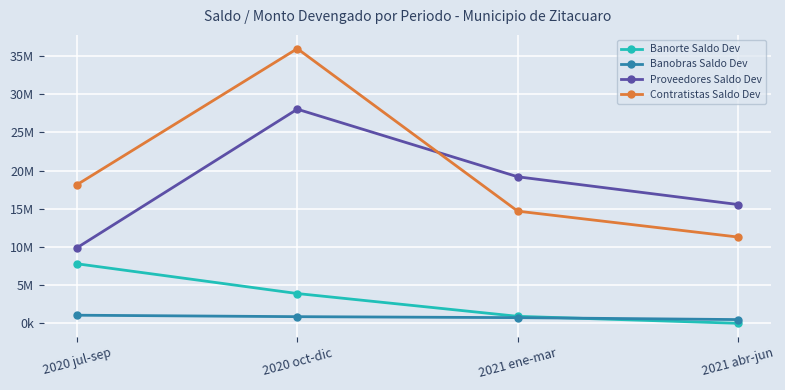

Between 2020 jul-sep and 2021 ene-mar, which series saw the biggest shift?

Proveedores Saldo Dev